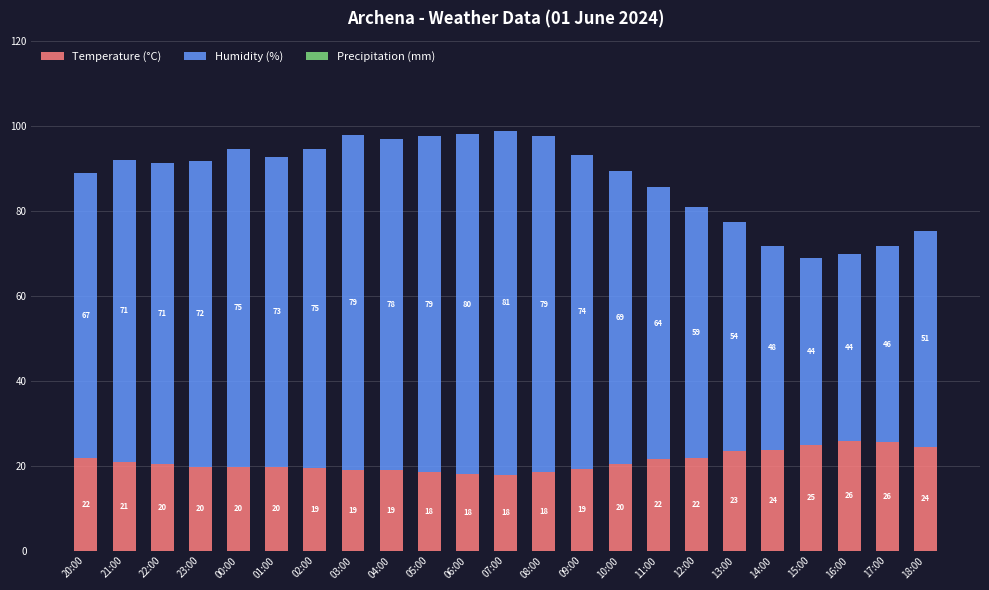

Is it true that Temperature (°C) equals 5.4 at 01:00?

False